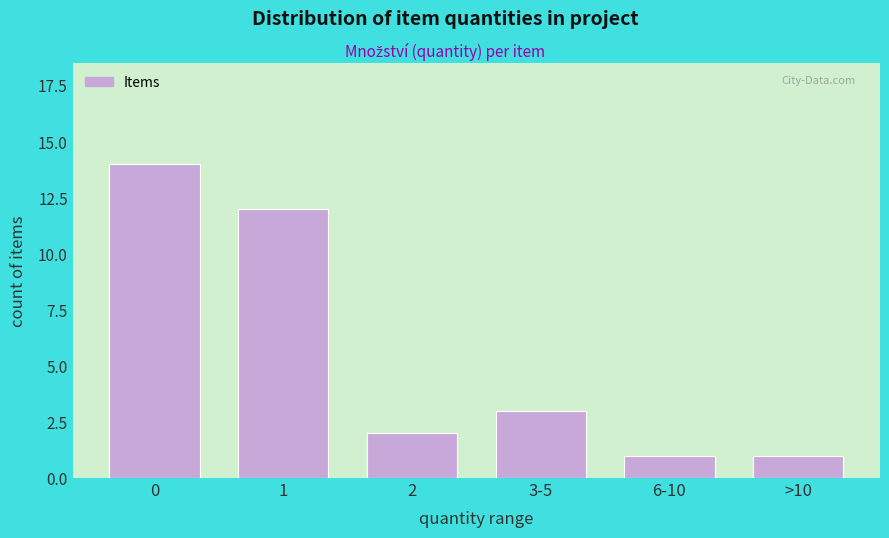

Reading left to right, list all the values displayed in this chart.

14	12	2	3	1	1